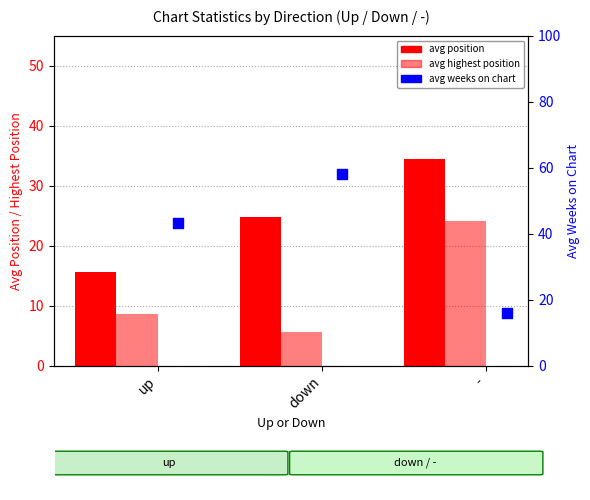

Which series reaches the minimum Y coordinate?

avg highest position